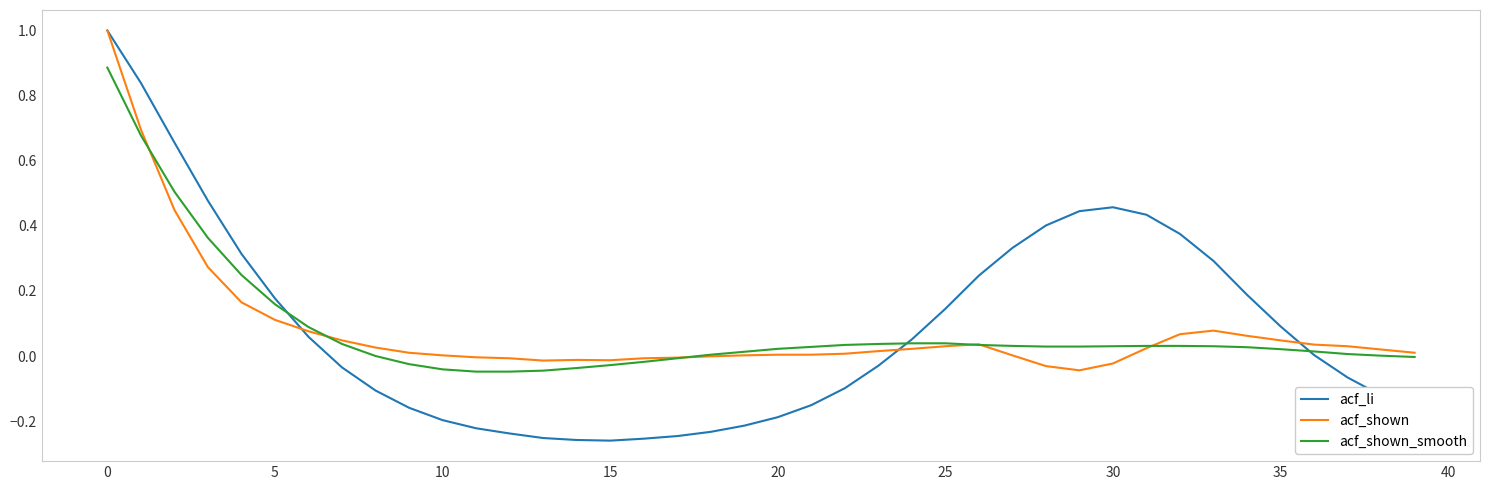

What is the highest value of the acf_li series?

1.0